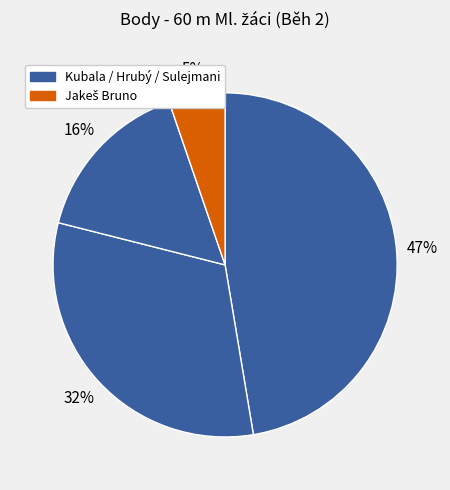

How many segments does this pie chart have?

4